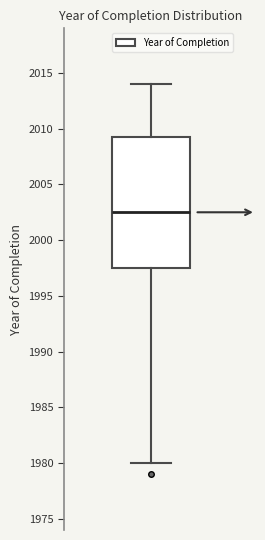

Transcribe this box plot: give where the median line is, the range the box spans, and where the two whiskers end, as read against the y-axis. The values are not printed on the chart, so give them approximately, as read against the axis.

median 2002.5, box 1997.5 to 2009.5, whiskers 1980.0 to 2014.0